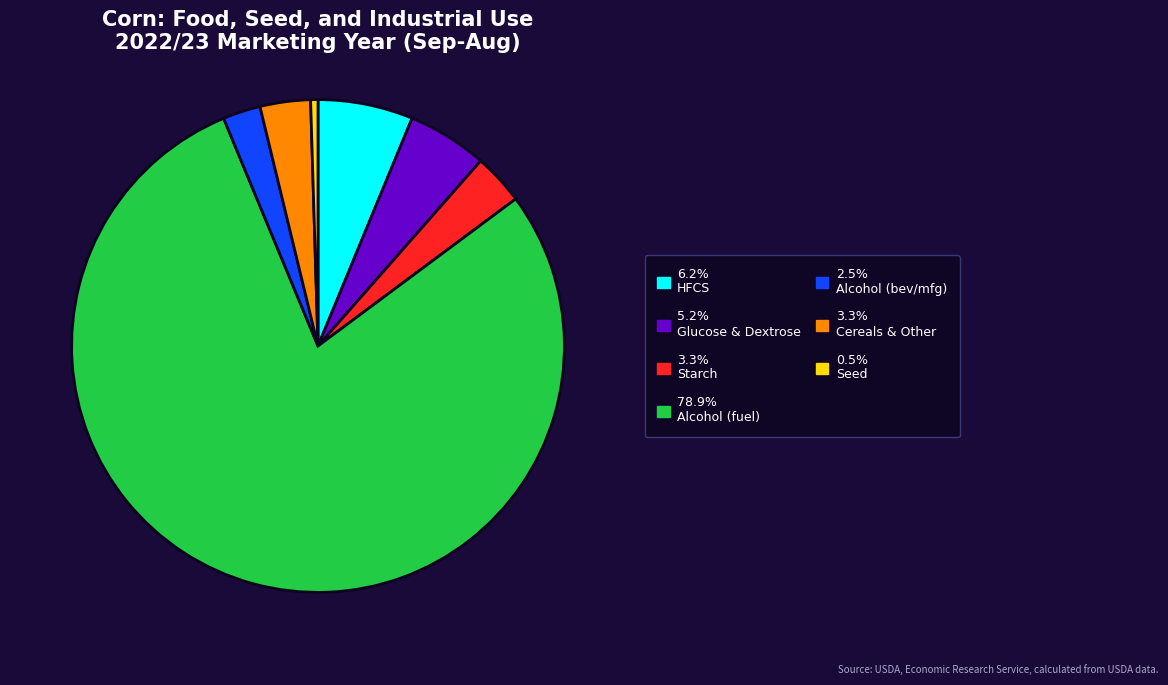

Approximately how many times larger is the value at 2.5% Alcohol (bev/mfg) compared to 5.2% Glucose & Dextrose?

0.5